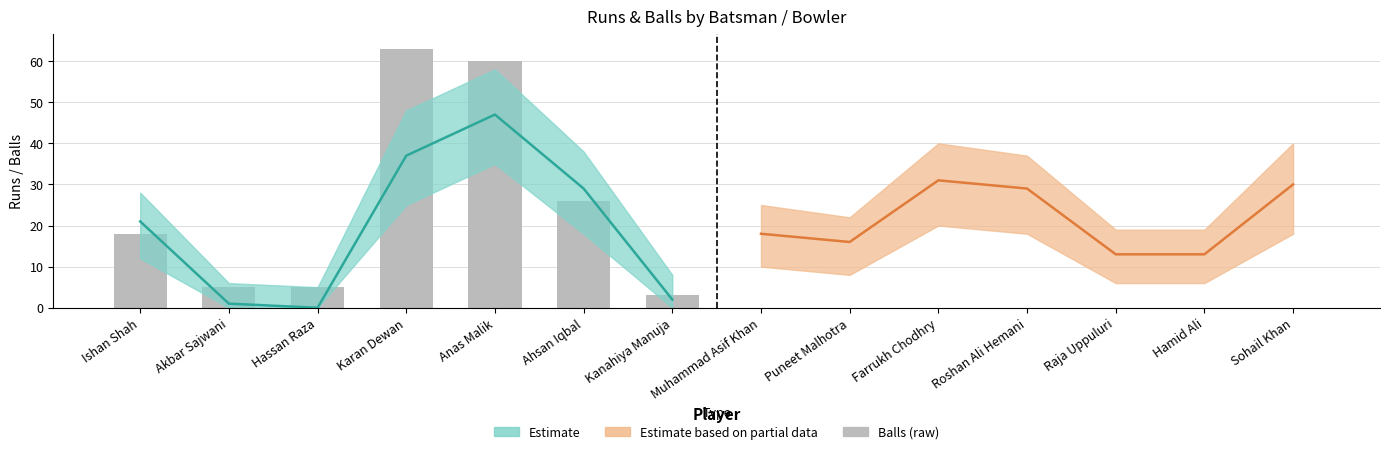

What is the difference between the values at Ahsan Iqbal and Kanahiya Manuja?

23